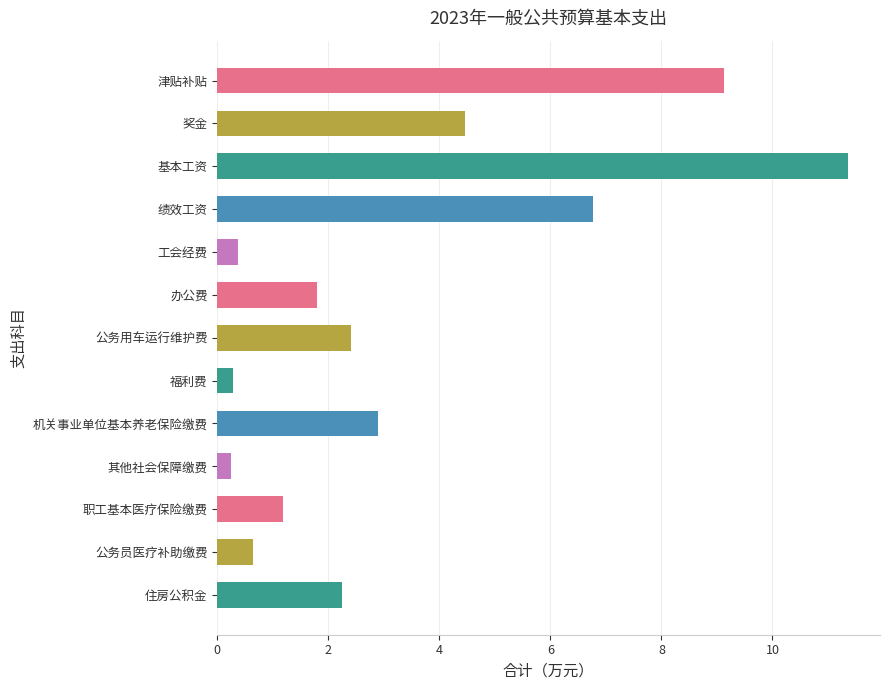

What is the change in value from 绩效工资 to 公务用车运行维护费?

-4.4